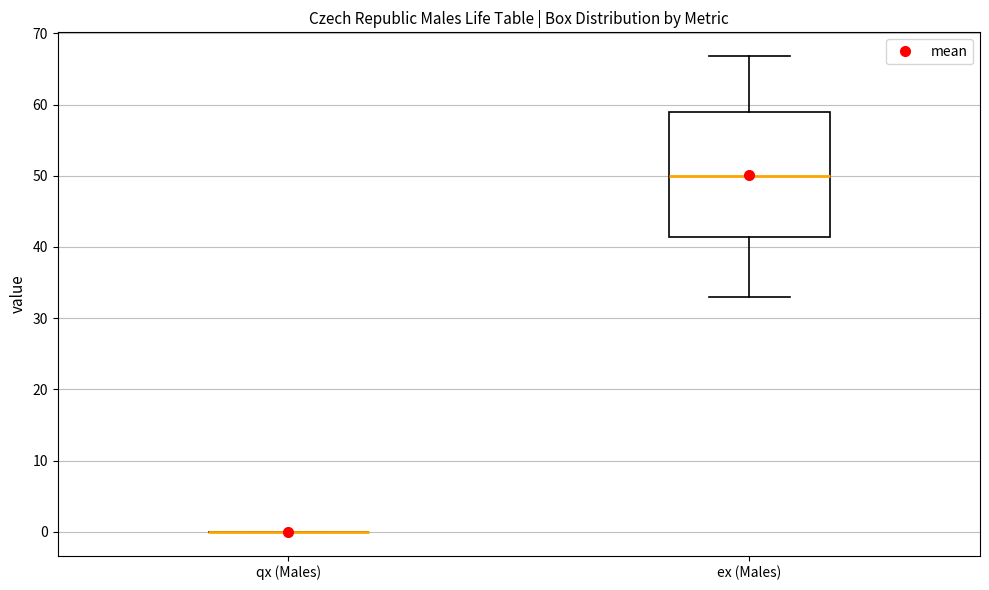

Reading left to right, transcribe this box plot: for each box, give where its median line is, the range the box spans, and where its two whiskers end, as read against the y-axis. The values are not printed on the chart, so give them approximately, as read against the axis.

qx (Males): box collapsed to a line at 0, whiskers 0 to 0
ex (Males): median 50, box 41 to 59, whiskers 33 to 67